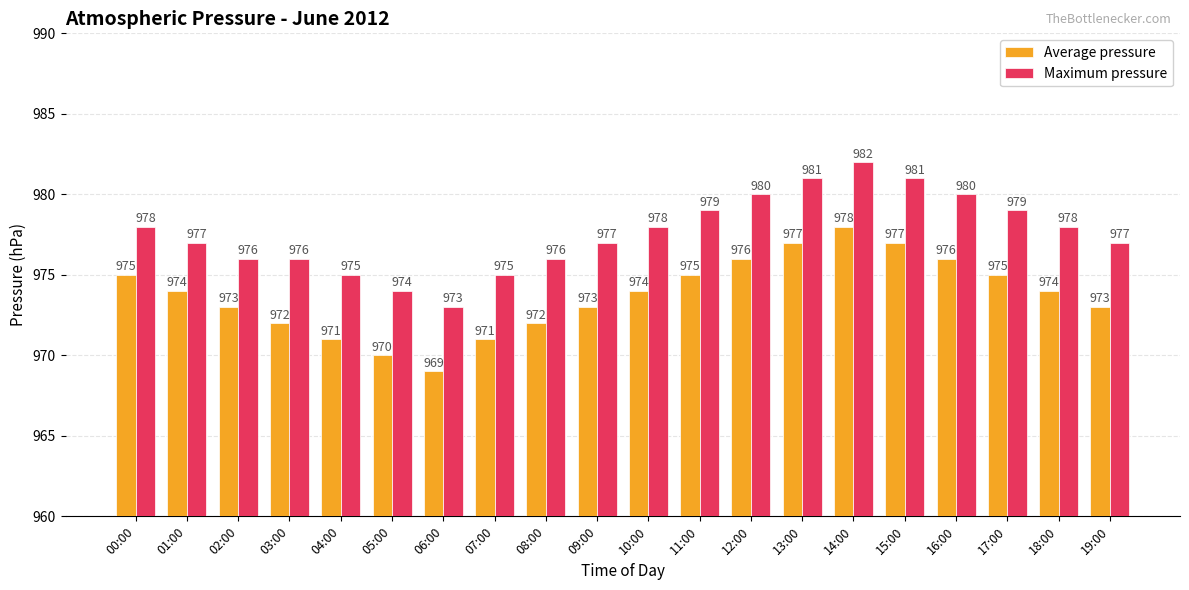

Where does the Average pressure series first go above 974?

00:00